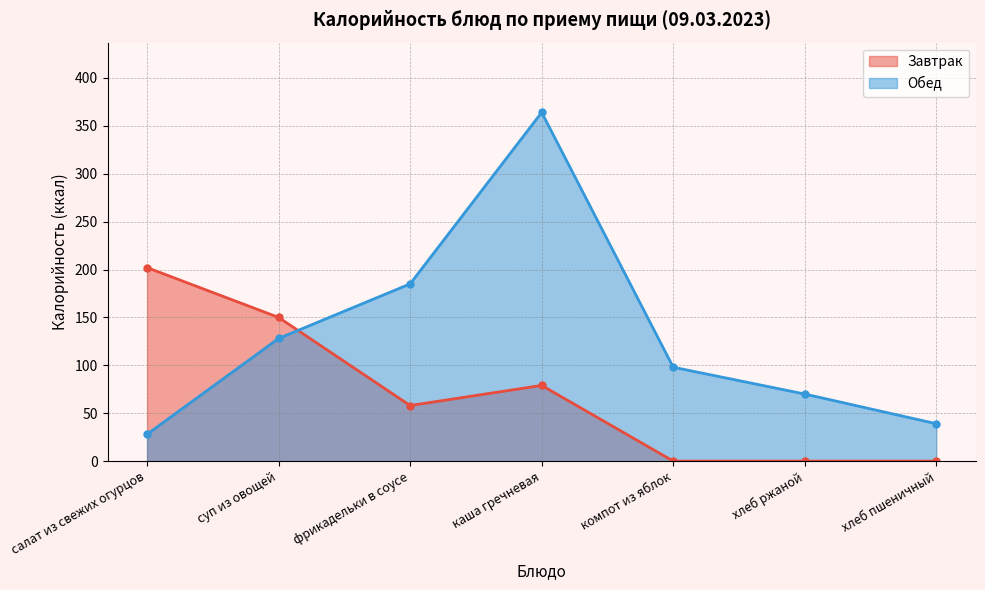

Is it true that Завтрак (линия) equals 79 at каша гречневая?

True